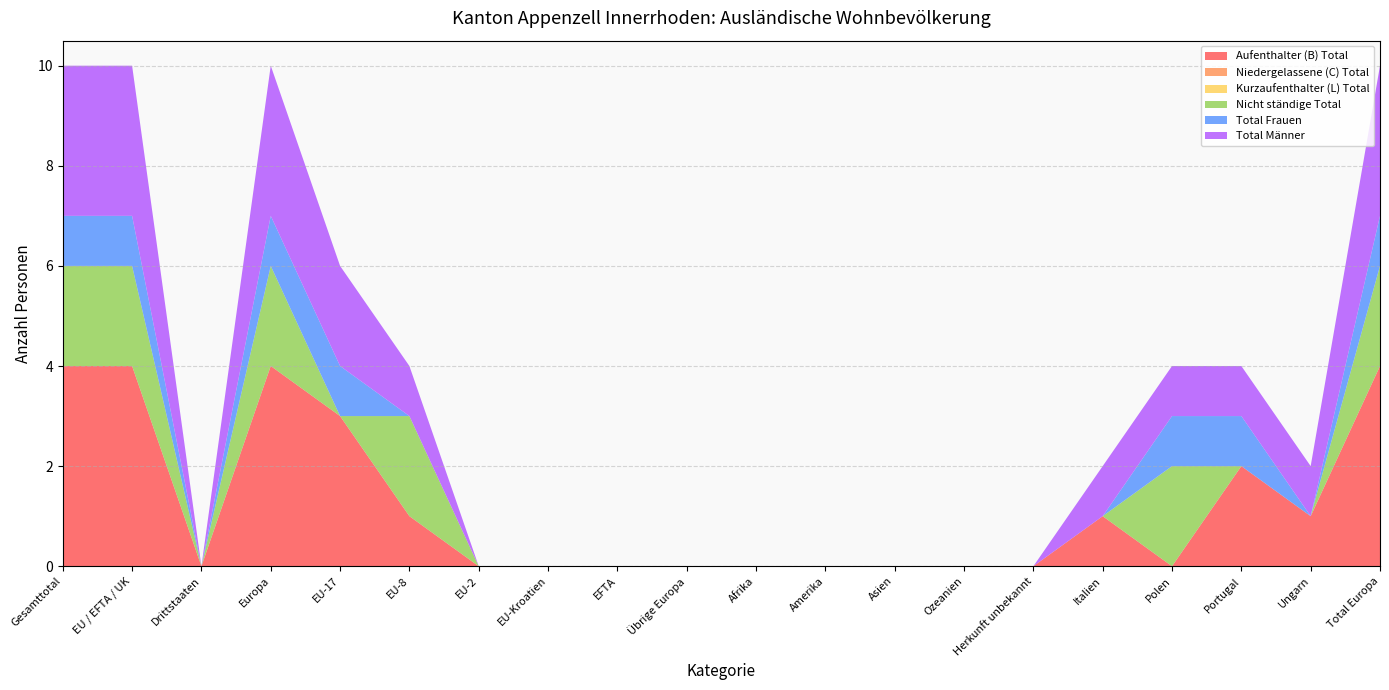

Reading left to right, transcribe all the data shown in this chart.

Aufenthalter (B) Total: 4	4	0	4	3	1	0	0	0	0	0	0	0	0	0	1	0	2	1	4
Niedergelassene (C) Total: 0	0	0	0	0	0	0	0	0	0	0	0	0	0	0	0	0	0	0	0
Kurzaufenthalter (L) Total: 0	0	0	0	0	0	0	0	0	0	0	0	0	0	0	0	0	0	0	0
Nicht ständige Total: 2	2	0	2	0	2	0	0	0	0	0	0	0	0	0	0	2	0	0	2
Total Frauen: 1	1	0	1	1	0	0	0	0	0	0	0	0	0	0	0	1	1	0	1
Total Männer: 3	3	0	3	2	1	0	0	0	0	0	0	0	0	0	1	1	1	1	3